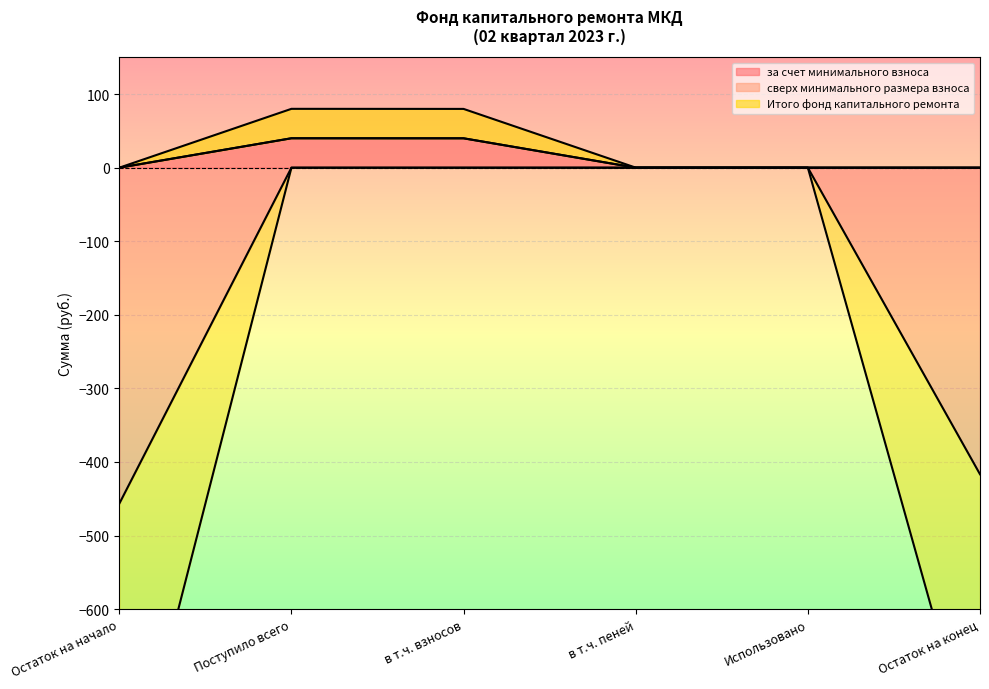

Which label corresponds to the smallest value in the chart?

Остаток на начало